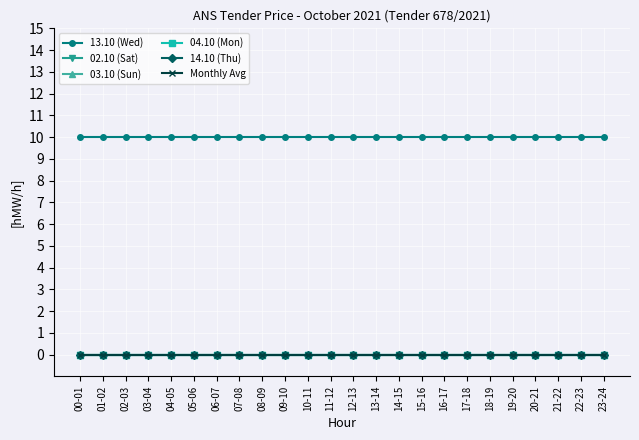

What is the total value across all series at 00-01?

10